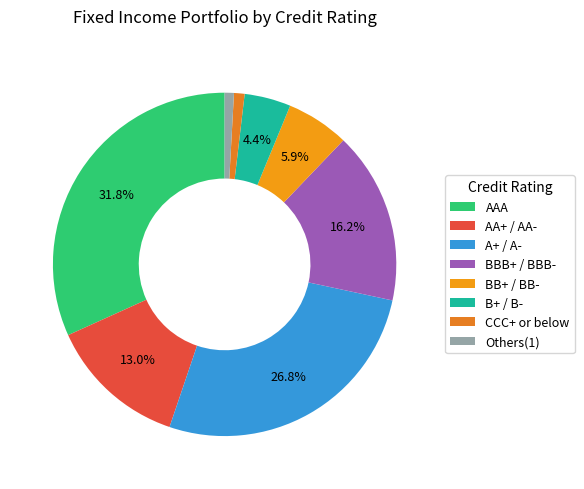

How many segments does this pie chart have?

8